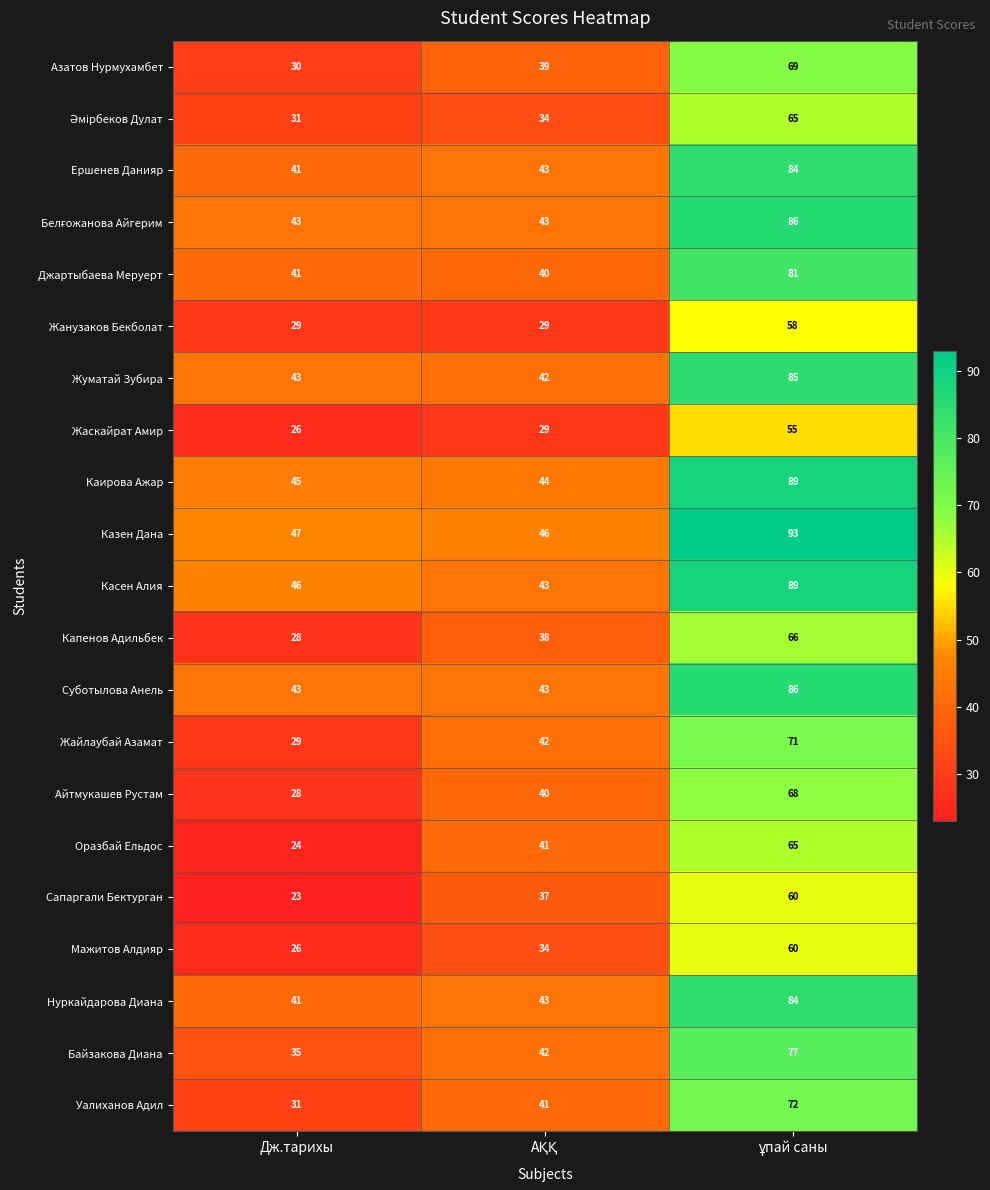

What is the maximum value shown in the chart?

93